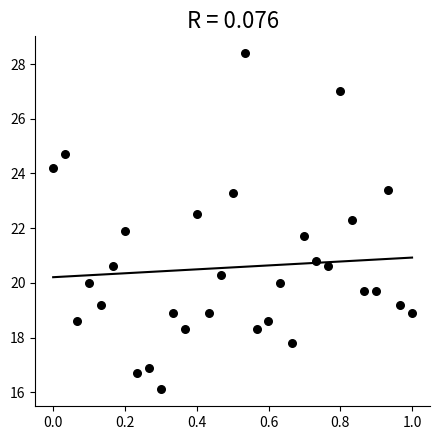

What is the range of X values (max minus min)?

1.0